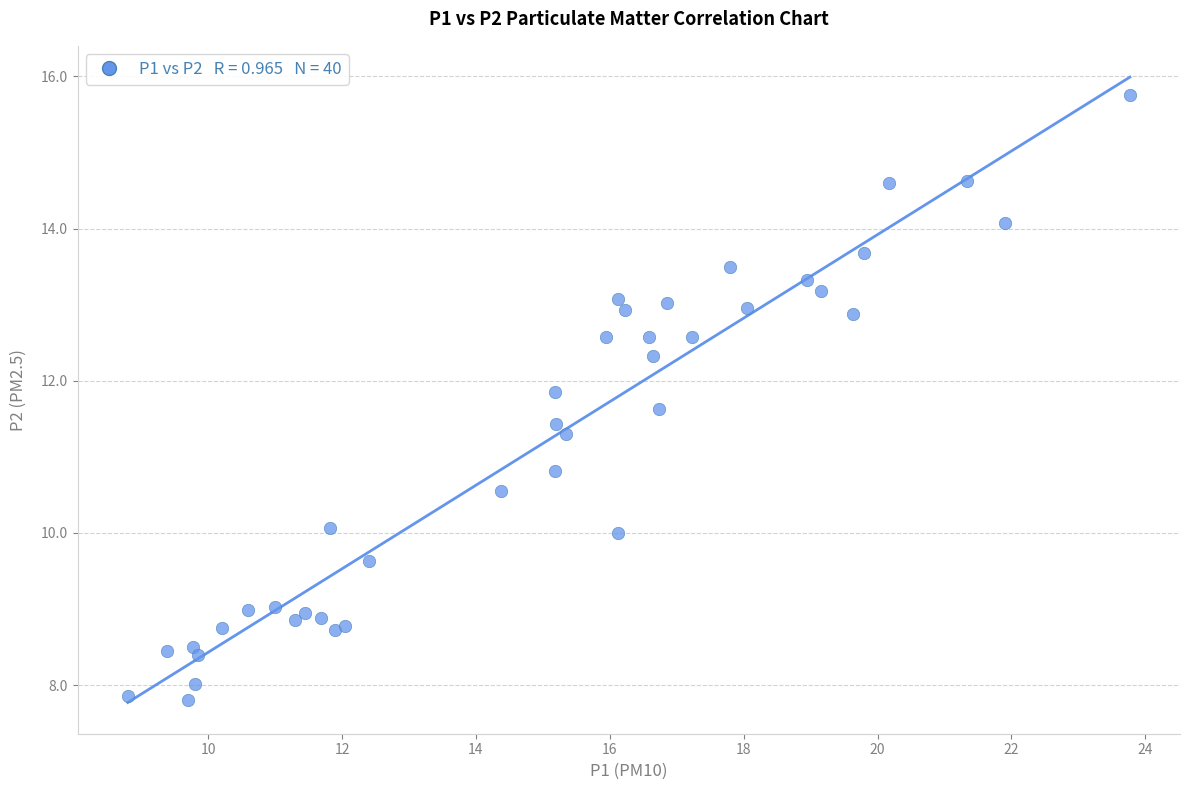

What Y value in the scatter plot is closest to 11?

10.8